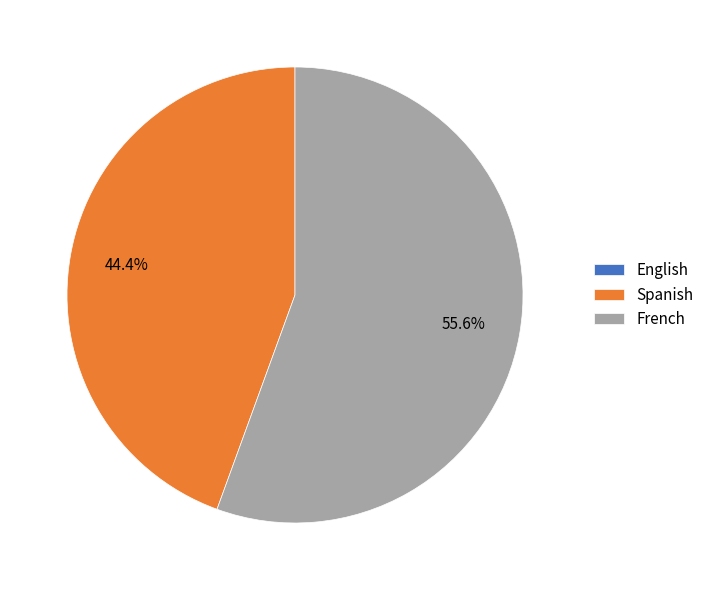

The Spanish slice represents 44% of the pie. True or false?

True